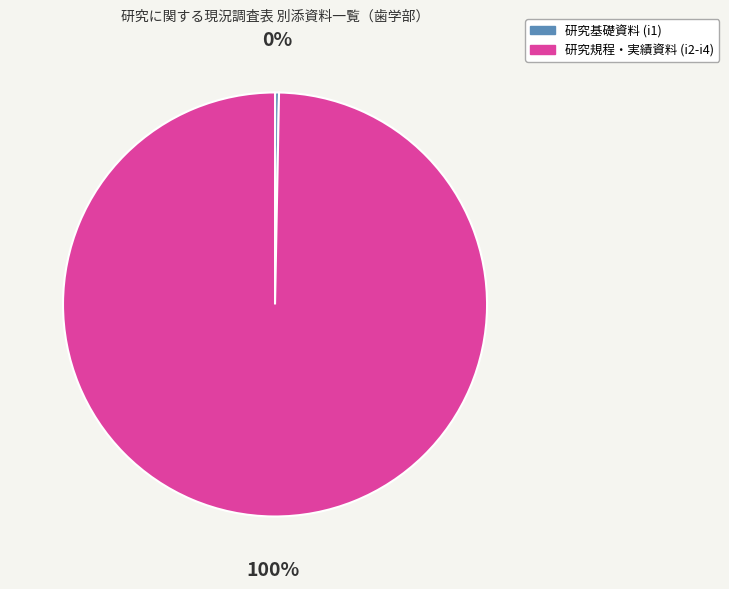

Between 研究基礎資料 (i1) and 研究規程・実績資料 (i2-i4), which is larger?

研究規程・実績資料 (i2-i4)